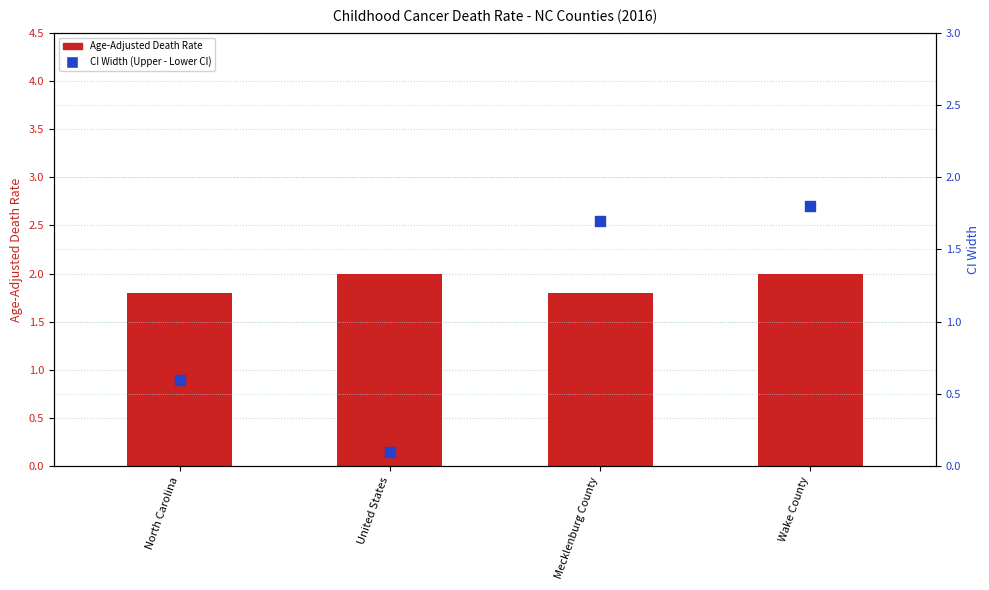

Which series contains the lowest Y value?

CI Width (Upper - Lower)